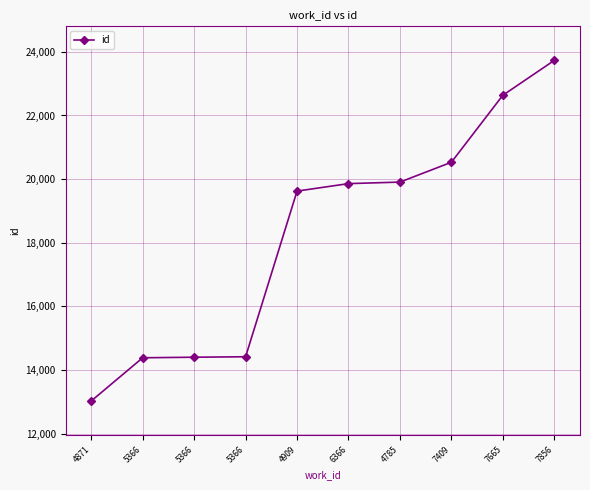

Read the value at 4785.

19907